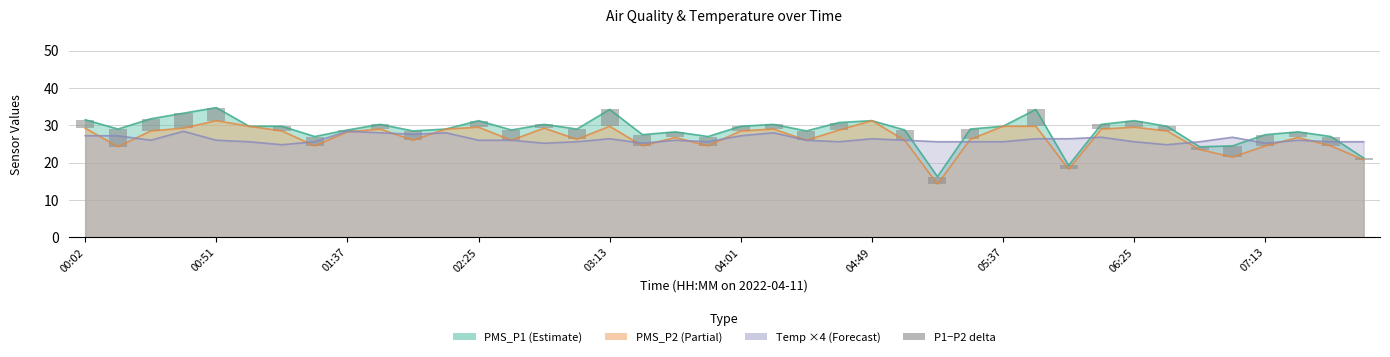

What is the label of the 32nd bar from the right?

01:37